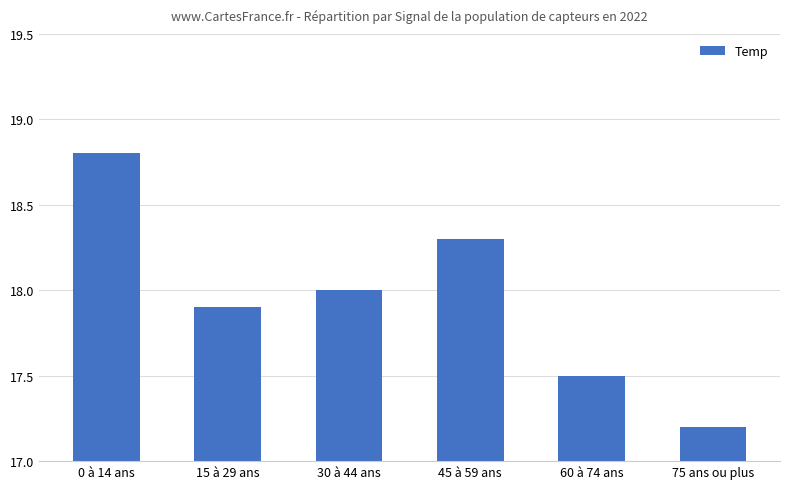

What is the difference between the maximum and minimum values?

1.6